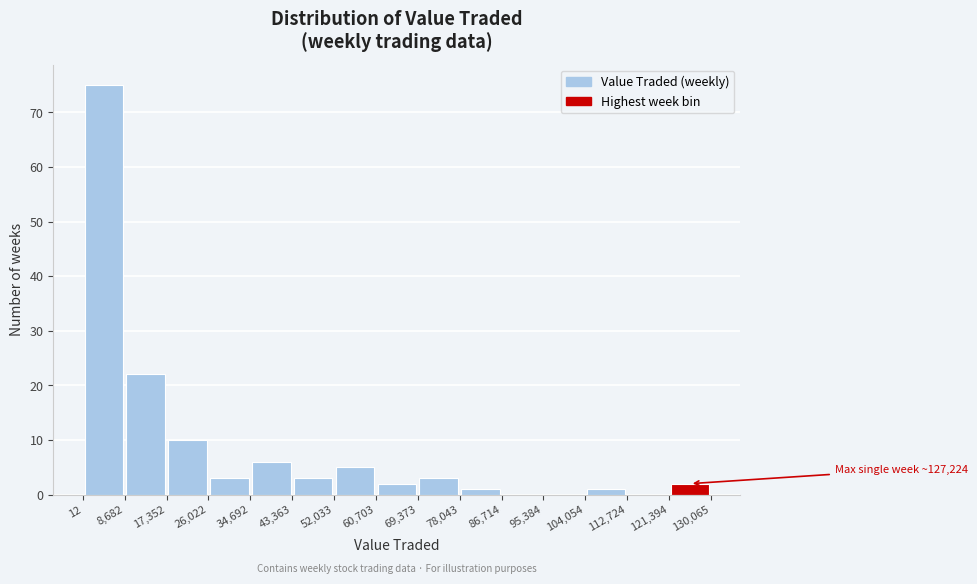

Over which range of the x-axis is the bar tallest?

12 to 8,682